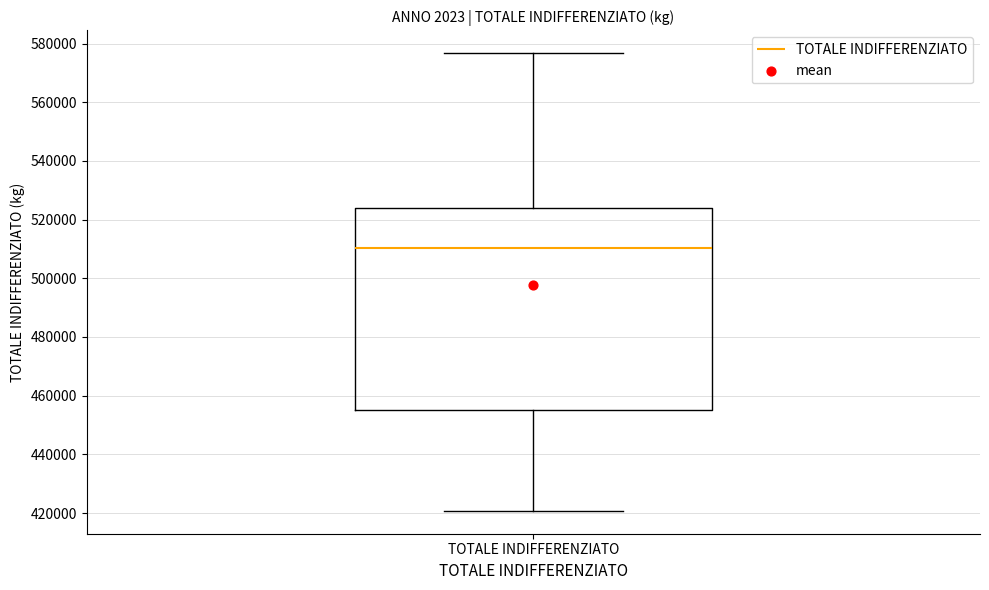

Read this box plot against the y-axis: the position of the median line, the range covered by the box, and the ends of both whiskers. The values are not printed on the chart, so give them approximately, as read against the axis.

median 510000, box 456000 to 524000, whiskers 420000 to 576000